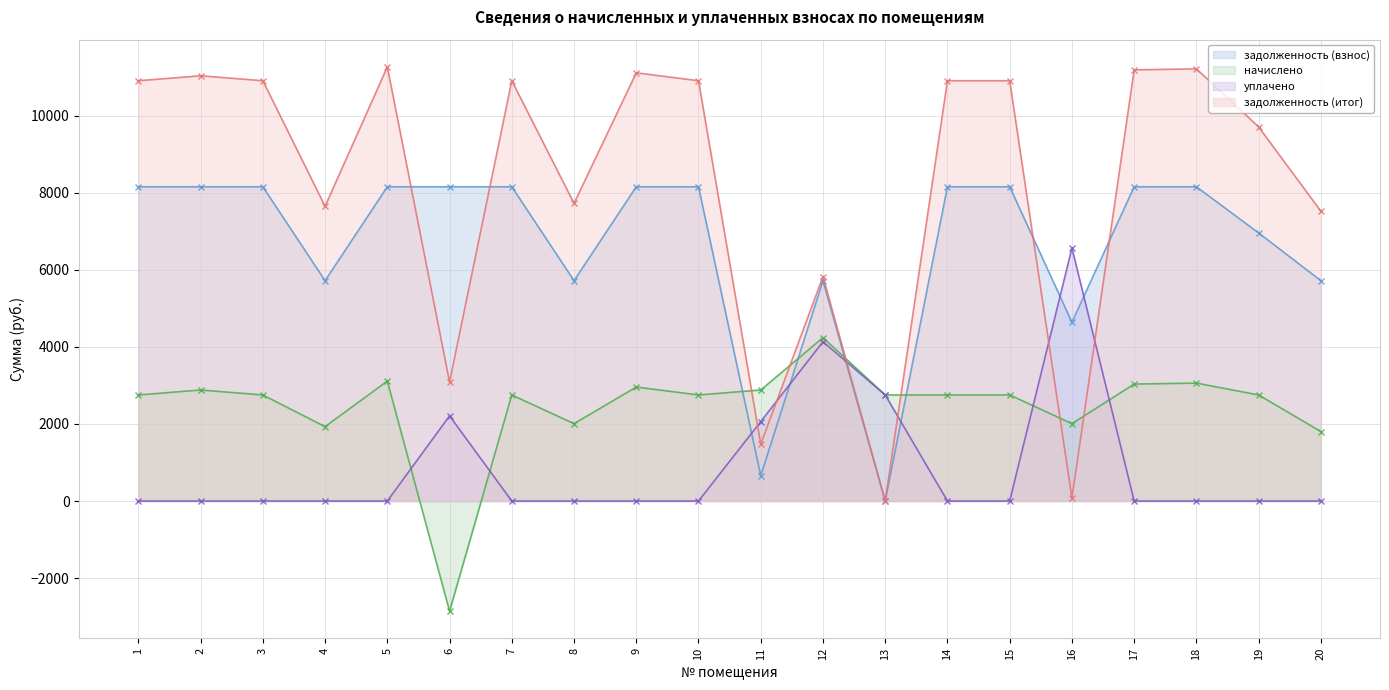

Reading left to right, transcribe all the data shown in this chart.

задолженность (взнос): 8160.0	8160.0	8160.0	5721.6	8160.0	8160.0	8160.0	5721.6	8160.0	8160.0	656.9	5721.6	0.0	8160.0	8160.0	4641.8	8160.0	8160.0	6960.0	5721.6
начислено: 2754.0	2882.4	2754.0	1931.0	3113.5	-2859.7	2754.0	2008.1	2959.4	2754.0	2882.4	4242.2	2754.0	2754.0	2754.0	2008.1	3036.5	3062.2	2754.0	1802.6
уплачено: 0.0	0.0	0.0	0.0	0.0	2210.2	0.0	0.0	0.0	0.0	2062.0	4137.0	2754.0	0.0	0.0	6570.1	0.0	0.0	0.0	0.0
задолженность (итог): 10914.0	11042.4	10914.0	7652.6	11273.5	3090.1	10914.0	7729.7	11119.4	10914.0	1477.3	5826.8	0.0	10914.0	10914.0	79.8	11196.5	11222.2	9714.0	7524.2